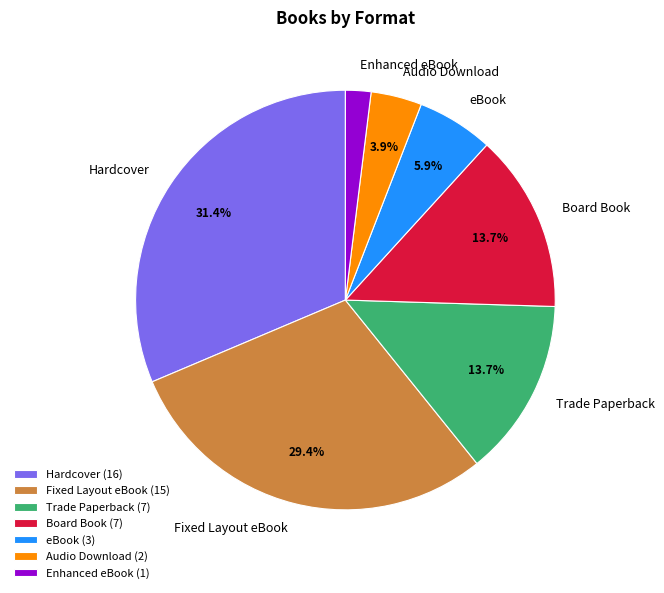

To the nearest percent, what portion does Board Book represent?

14%